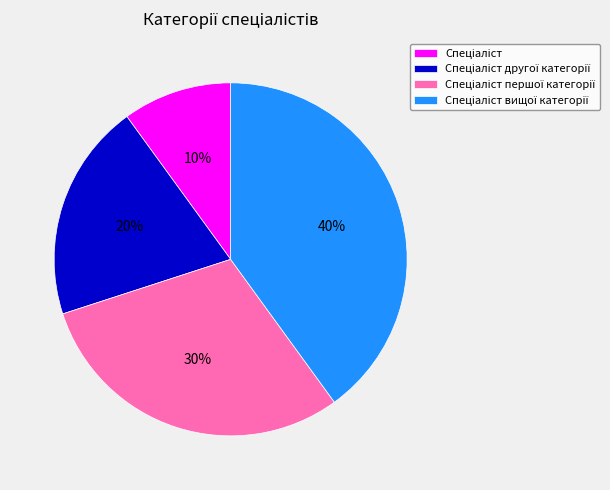

Does any single category account for the majority?

No